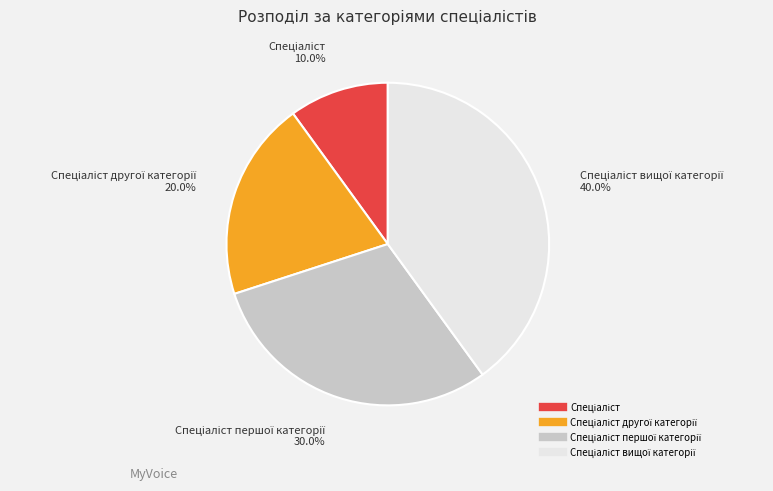

Is there any slice that represents more than half of the pie?

No